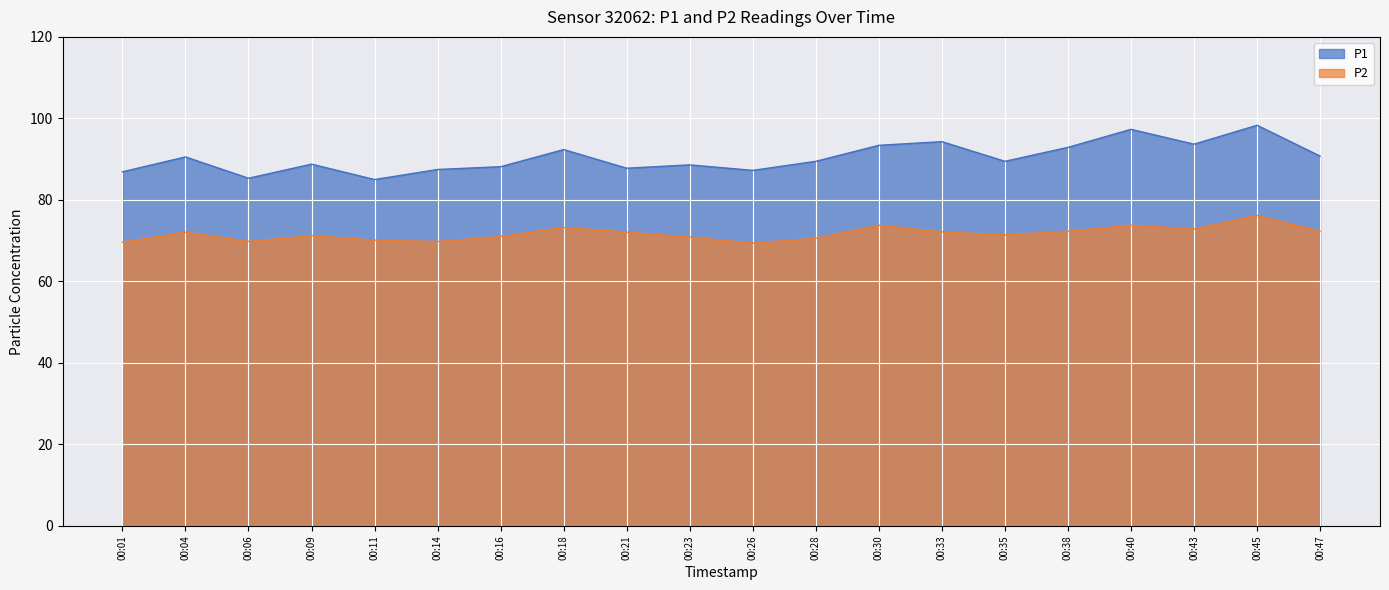

What is the average value of the P1 series?

90.4